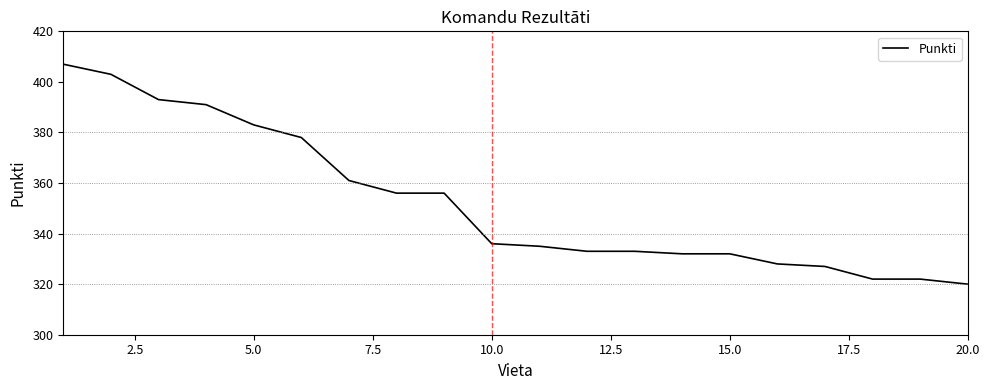

What is the maximum value shown in the chart?

407